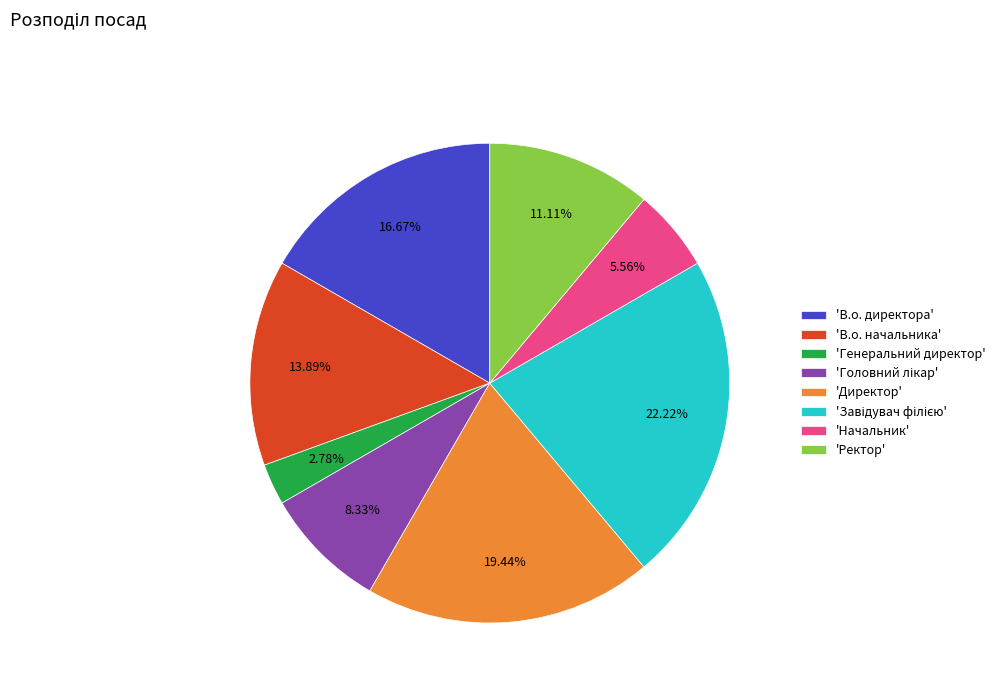

Which category has the smallest portion of the pie?

'Генеральний директор'